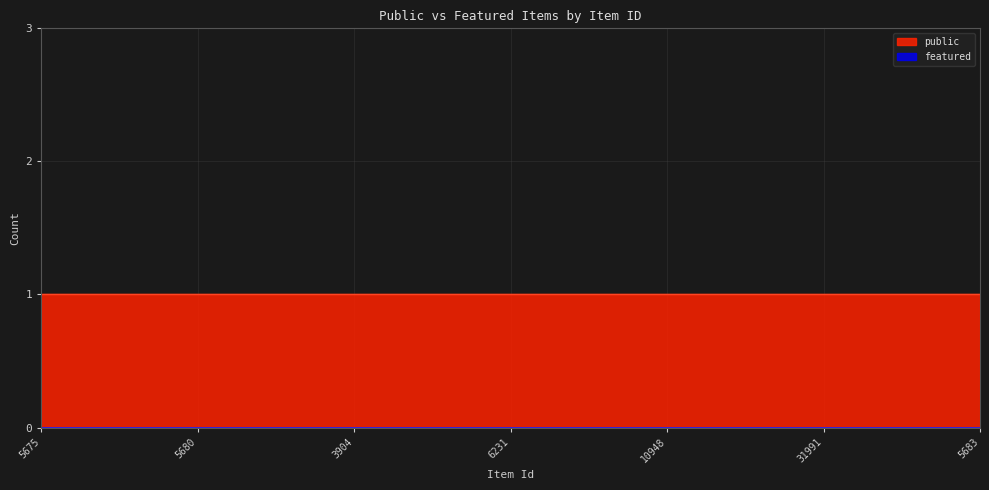

Is it true that public equals 0 at 10948?

False